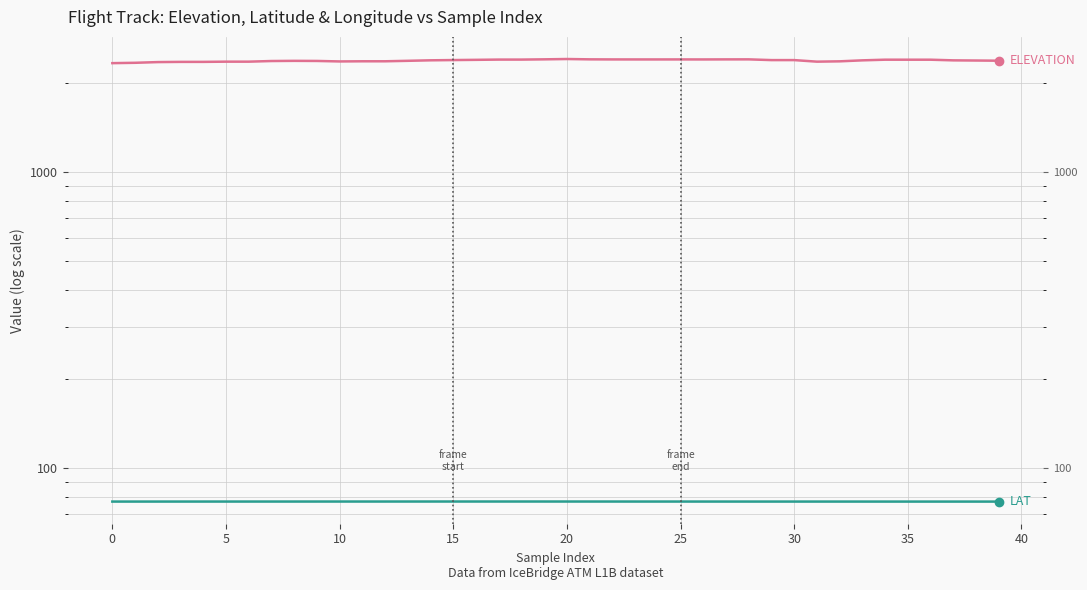

How many distinct data groups are displayed?

3